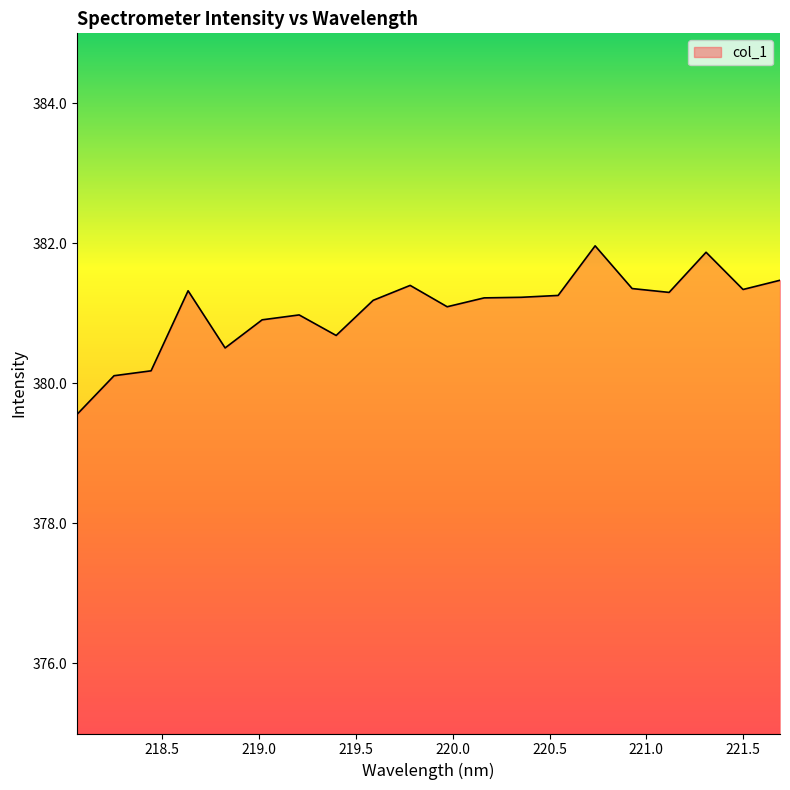

What is the minimum value shown in the chart?

379.6